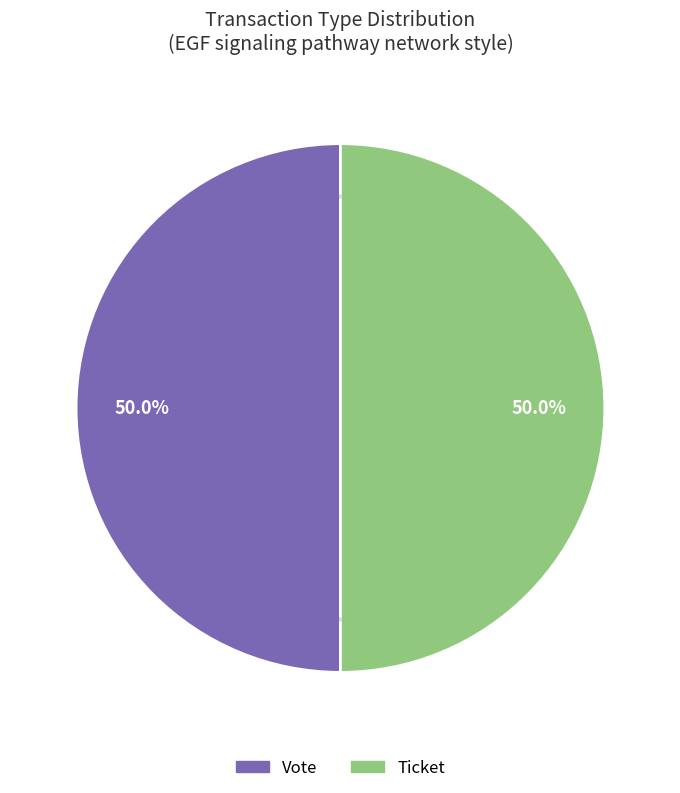

How many slices are in this pie chart?

2